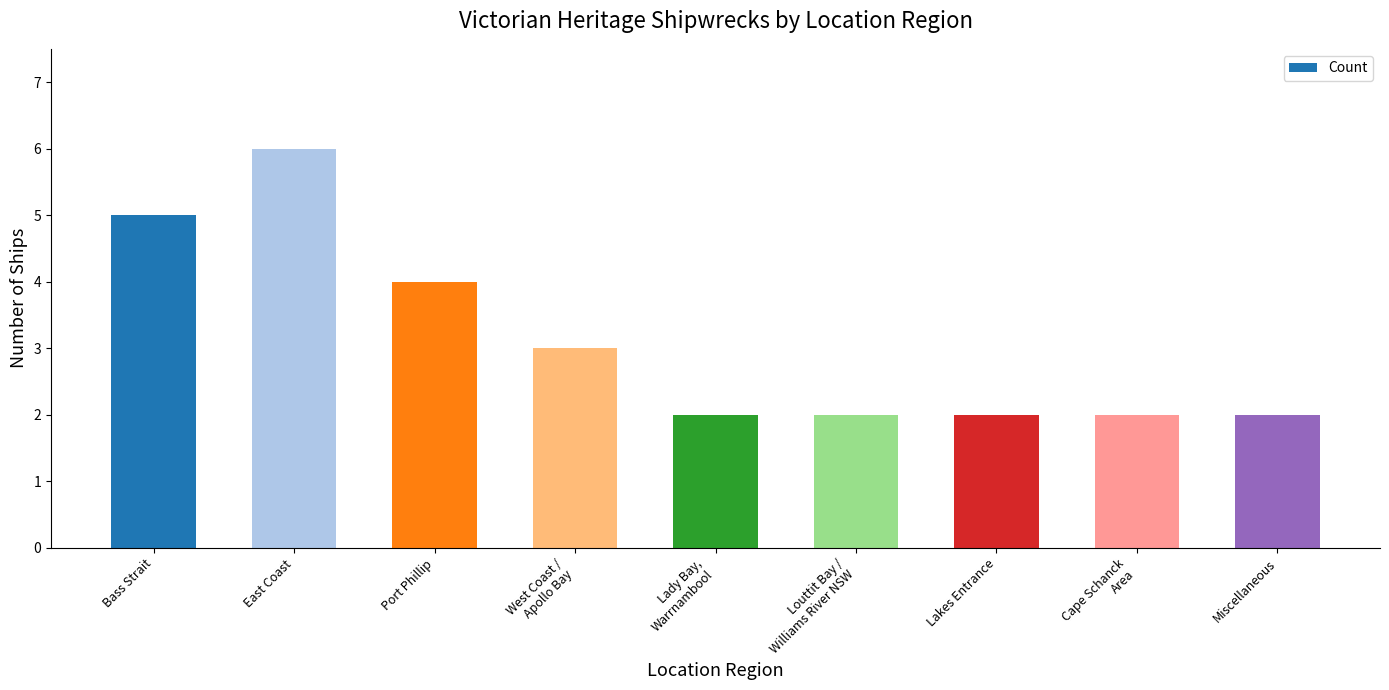

What is the value of the 6th bar from the left?

2